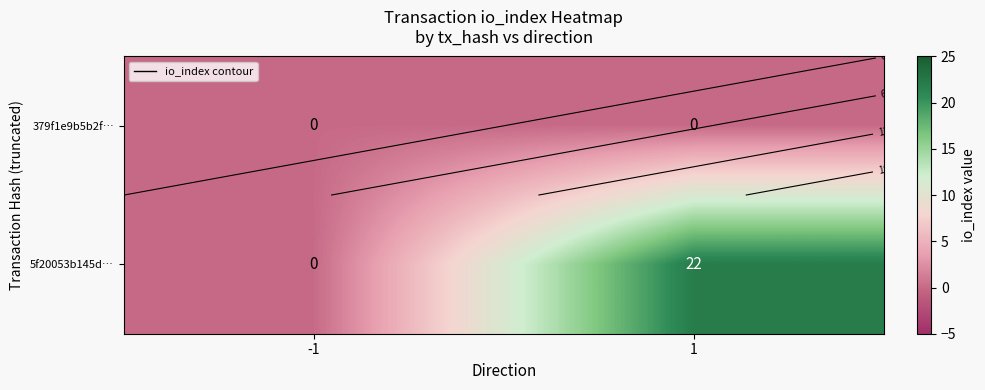

Which series has the largest range (max minus min)?

5f20053b145d…